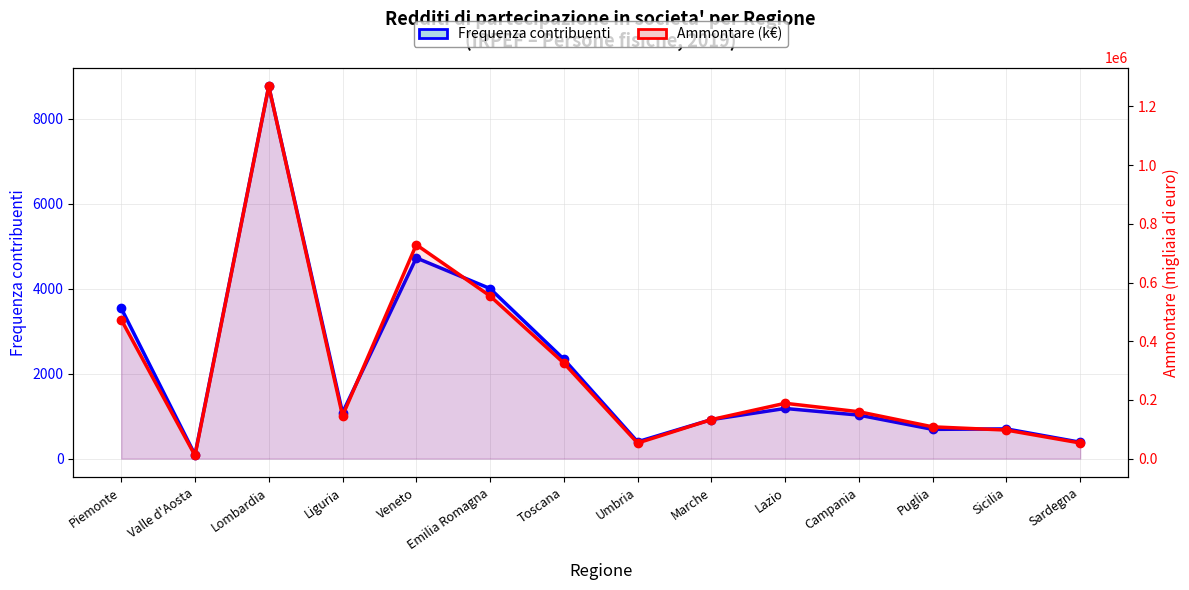

Reading left to right, what are all the values shown in this chart?

Frequenza contribuenti: 3542	92	8772	1082	4728	4006	2343	397	919	1181	1025	689	700	386
Ammontare (k€): 473596	10867	1268913	146031	728834	554242	325538	53112	132969	188593	159767	108279	97252	53278